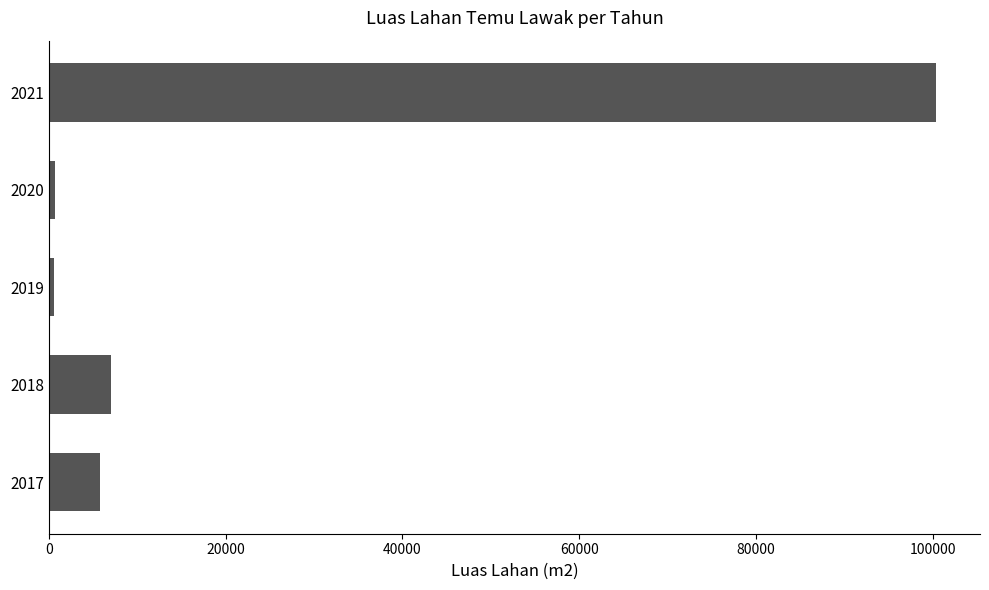

At which label is the value closest to 50475?

2018